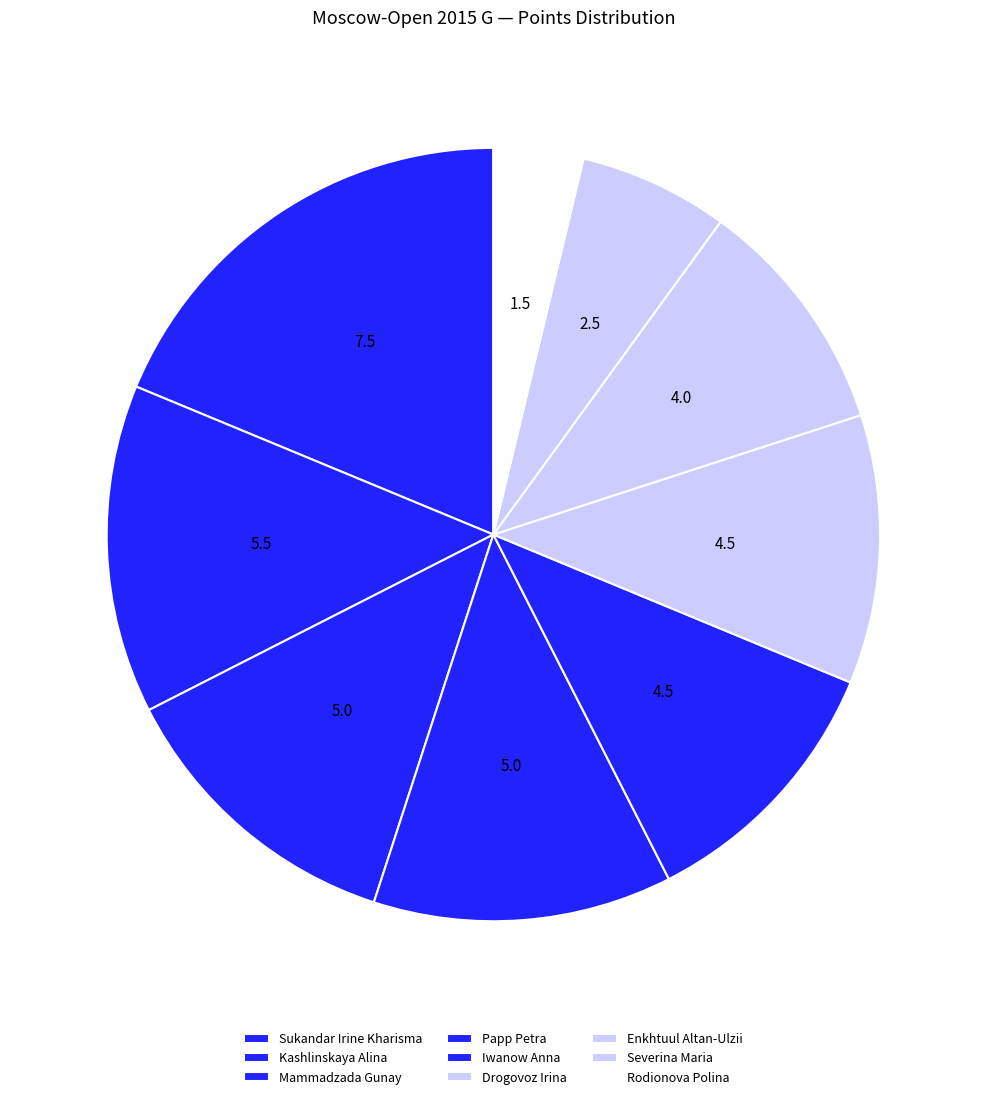

Is there a majority slice in this chart?

No